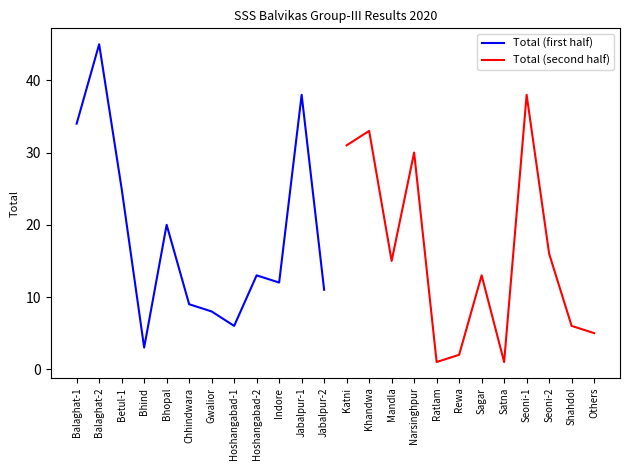

List the labels in order of Total (first half) value, largest first.

Balaghat-2, Jabalpur-1, Balaghat-1, Betul-1, Bhopal, Hoshangabad-2, Indore, Jabalpur-2, Chhindwara, Gwalior, Hoshangabad-1, Bhind